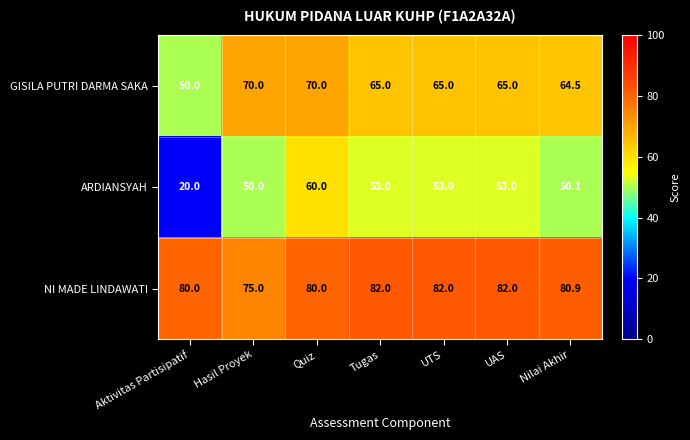

Is it true that NI MADE LINDAWATI equals 111.9 at UTS?

False